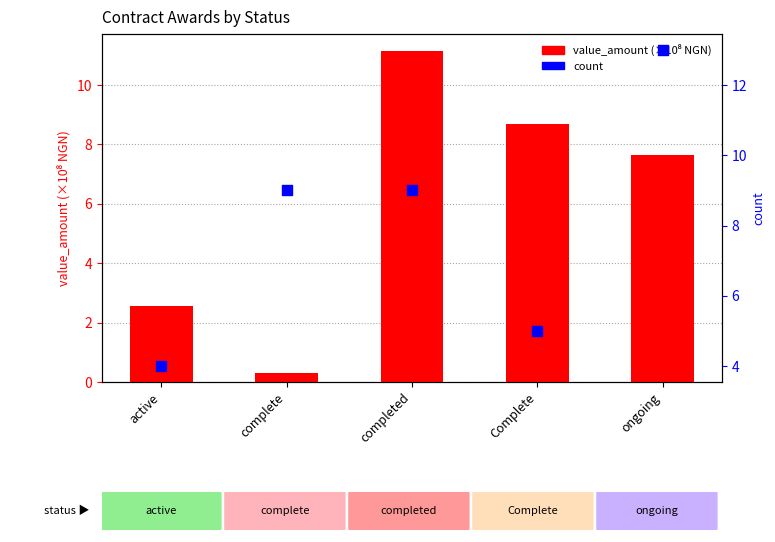

Is the value of value_amount (×10⁸ NGN) at ongoing greater than the value of count at ongoing?

No